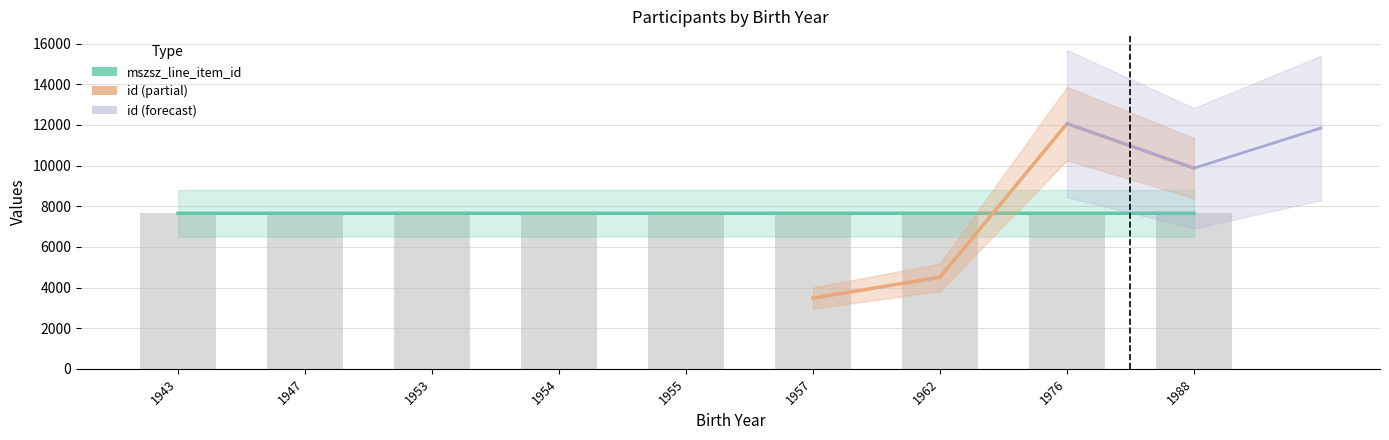

Which has a higher value, 1947 or 1955?

1955